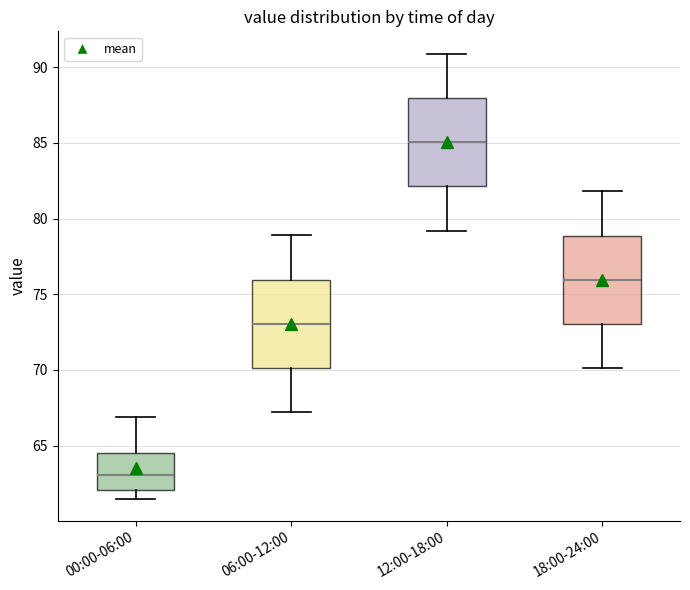

Where does the median line of the box for 18:00-24:00 sit on the y-axis? The values are not printed on the chart, so give them approximately, as read against the axis.

76.0